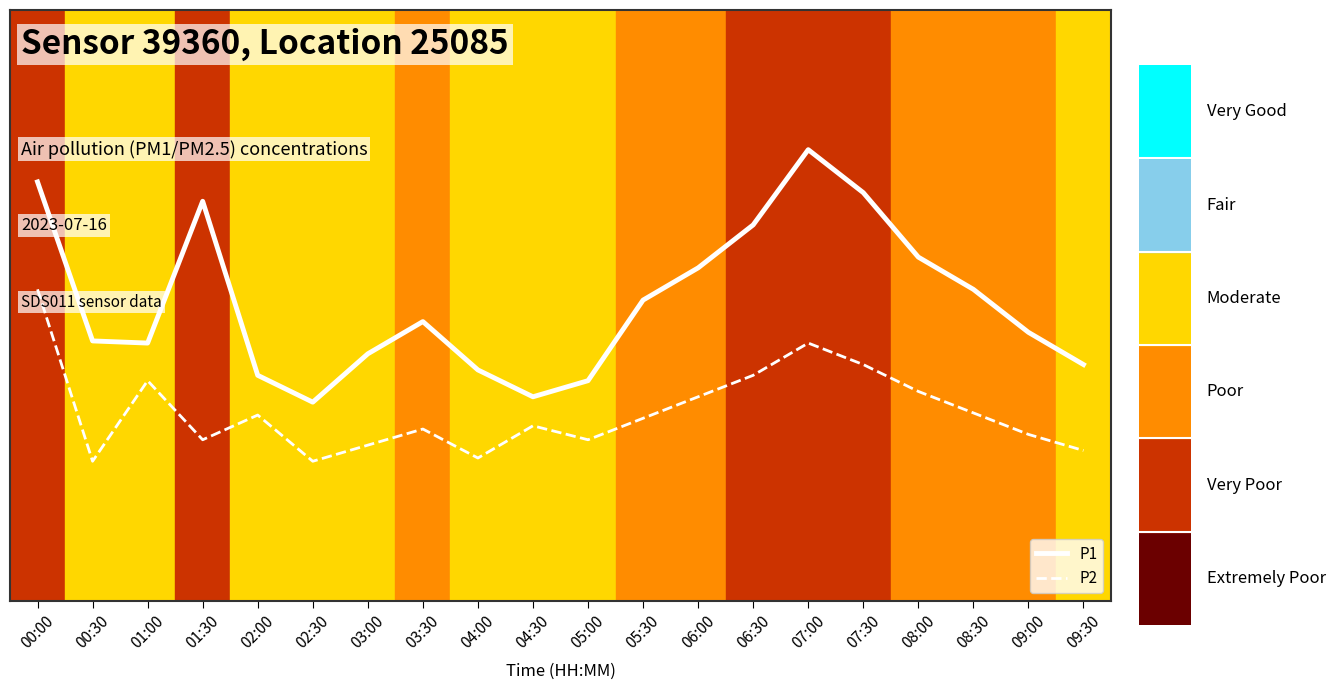

Where is the first local maximum for P1?

01:30